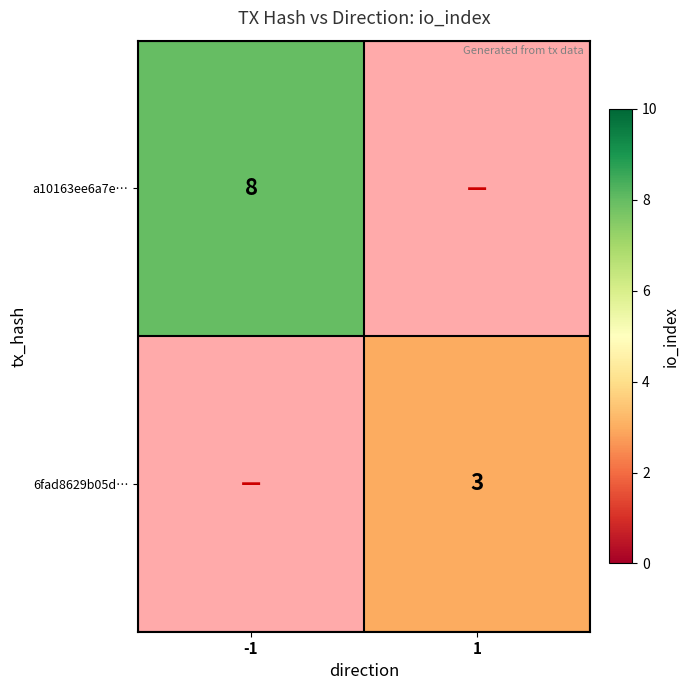

True or false: a10163ee6a7e… has a value of 8 at -1.

True